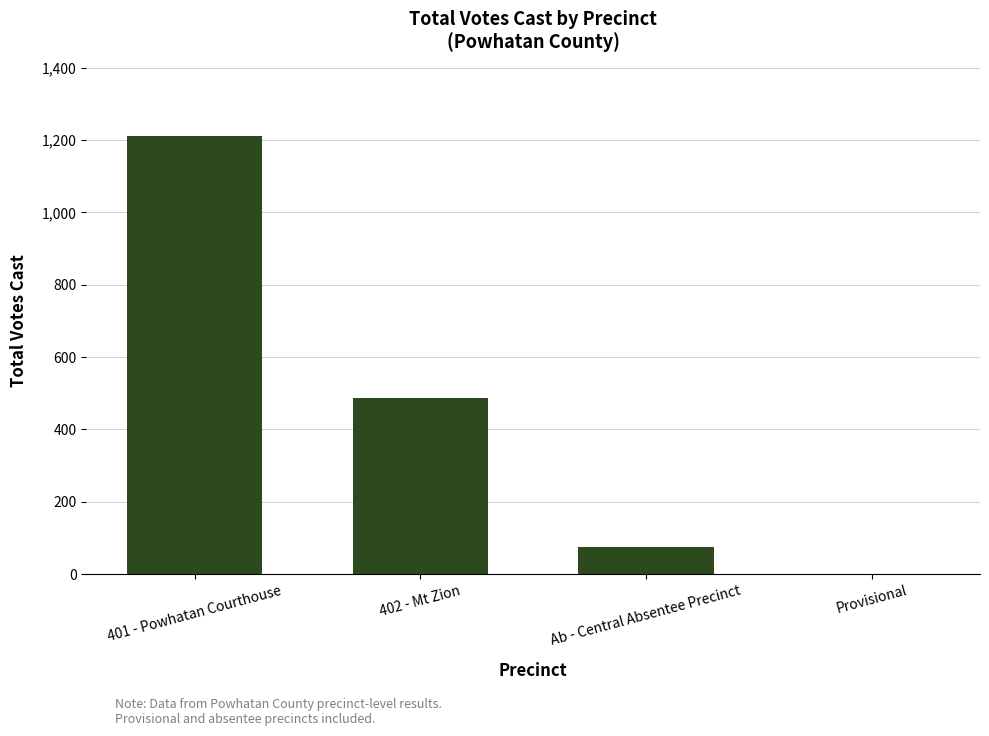

The chart shows a value of 121 at Ab - Central Absentee Precinct. True or false?

False